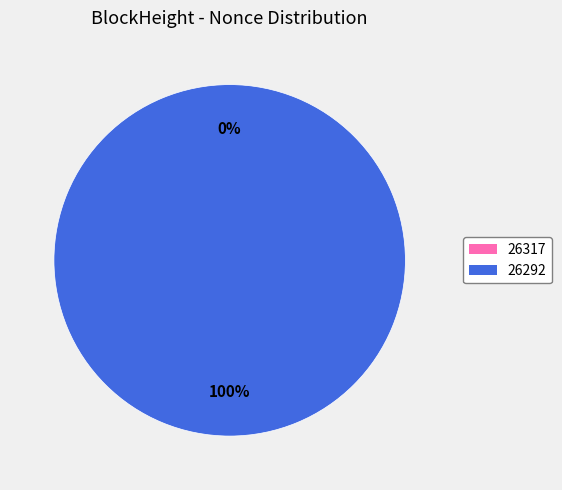

True or false: 26317 accounts for 14% of the total.

False